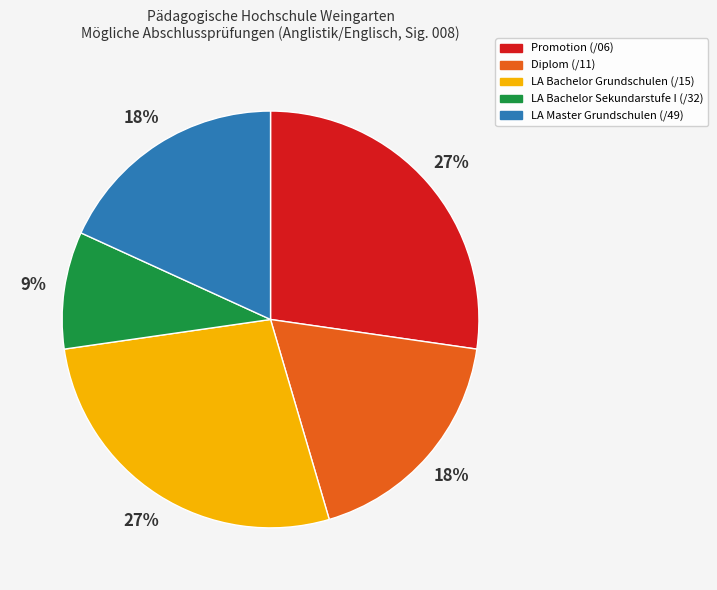

What is the smallest slice in the pie chart?

LA Bachelor Sekundarstufe I (/32)